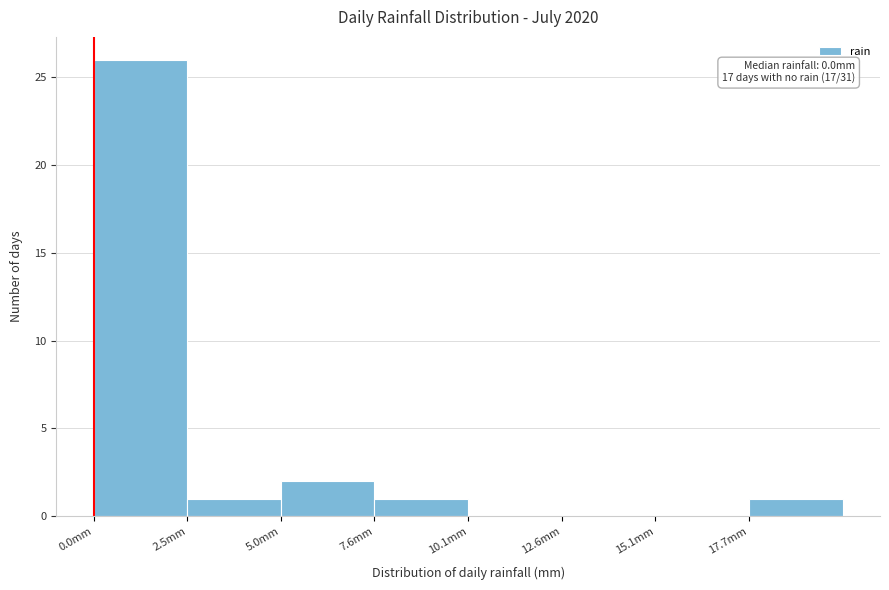

Which range on the x-axis has the tallest bar?

0.0 to 2.5